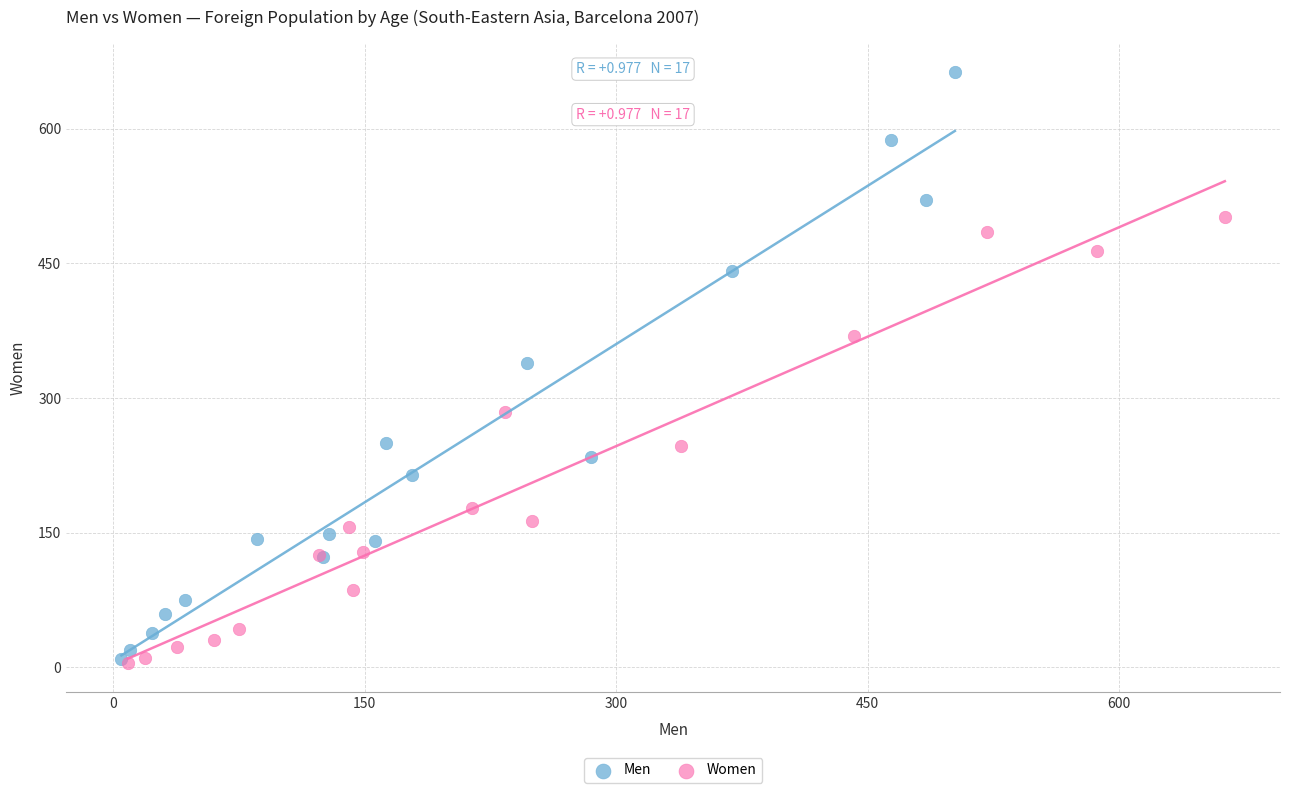

Which series has the largest Y range (max minus min)?

Men